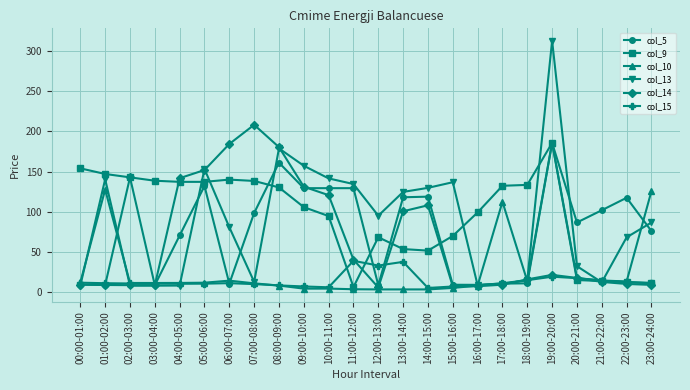

What is the difference between the highest and lowest values at 11:00-12:00?

131.0